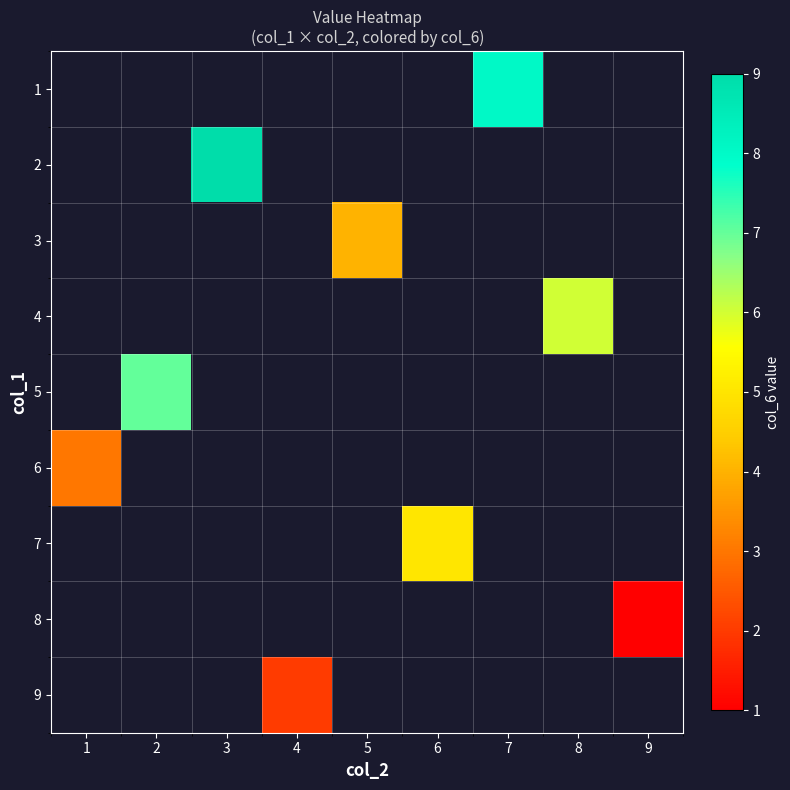

Which category has the highest value in the 7 series?

1